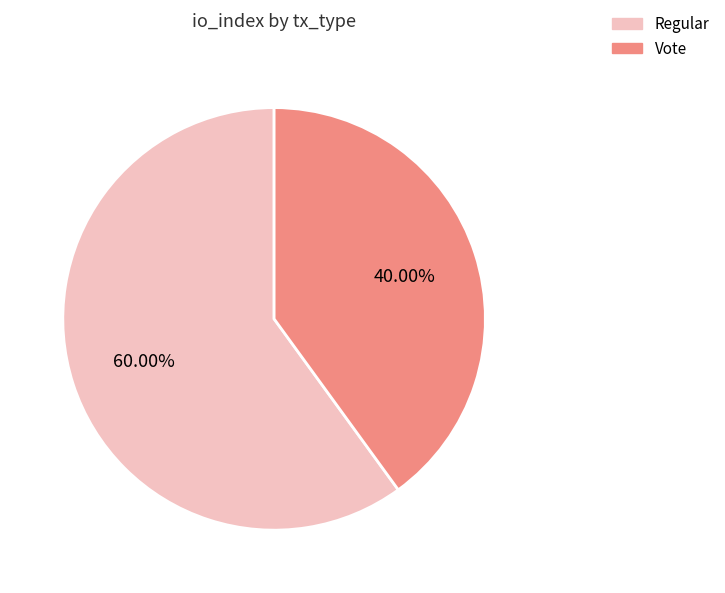

What is the largest slice in the pie chart?

Regular